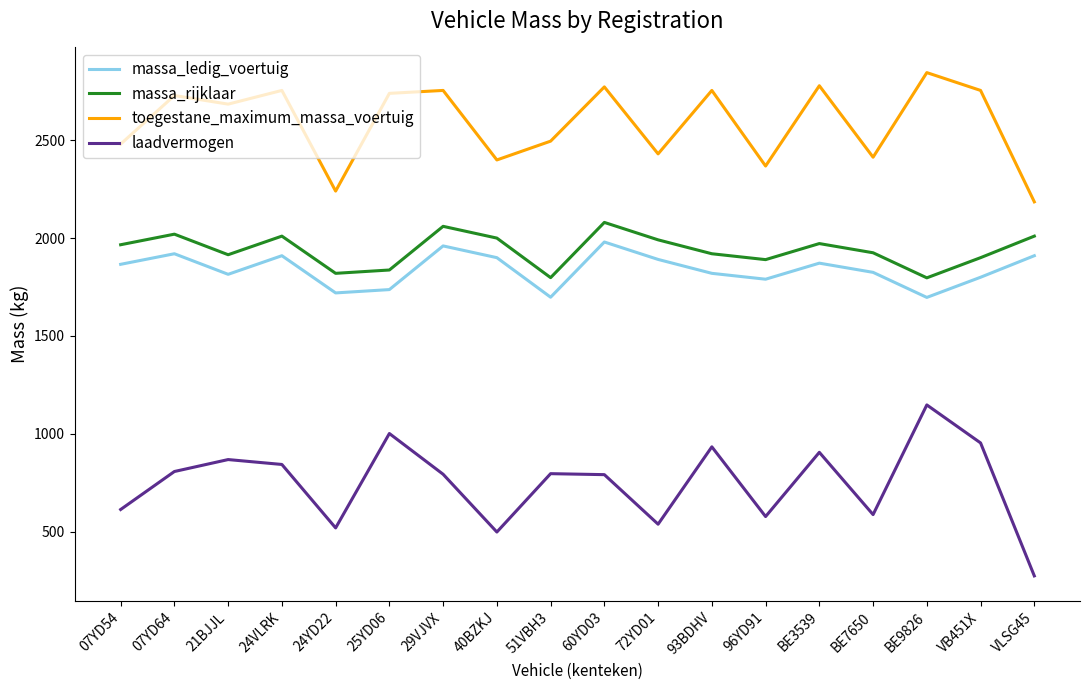

What is the sum of all toegestane_maximum_massa_voertuig values?

46572